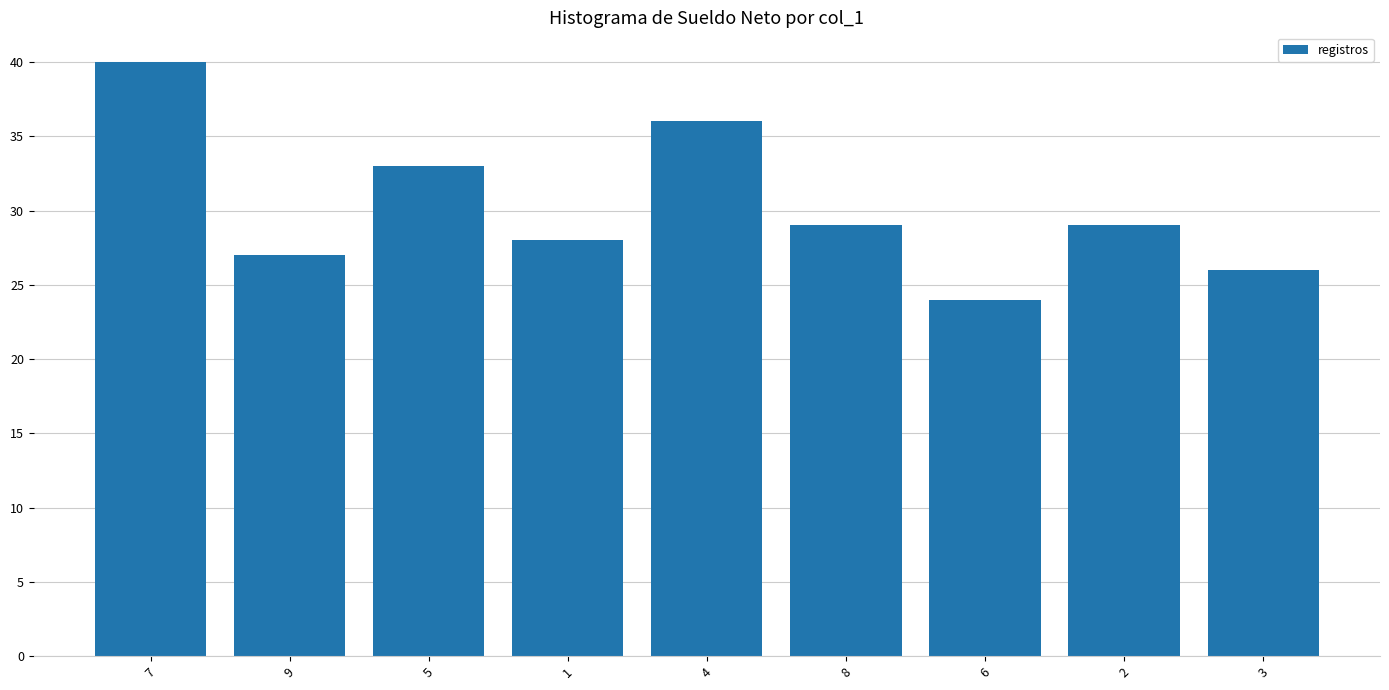

What is the ratio of the value at 3 to the value at 9?

1.0